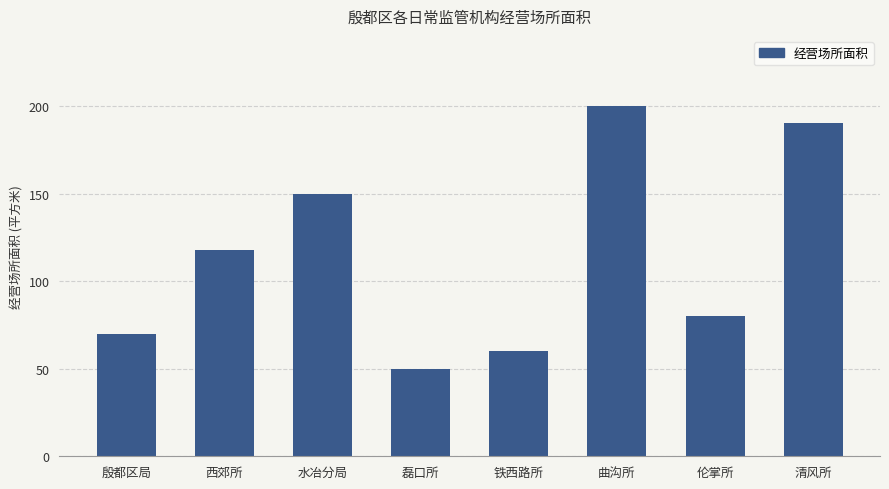

What is the label of the 8th bar from the right?

殷都区局